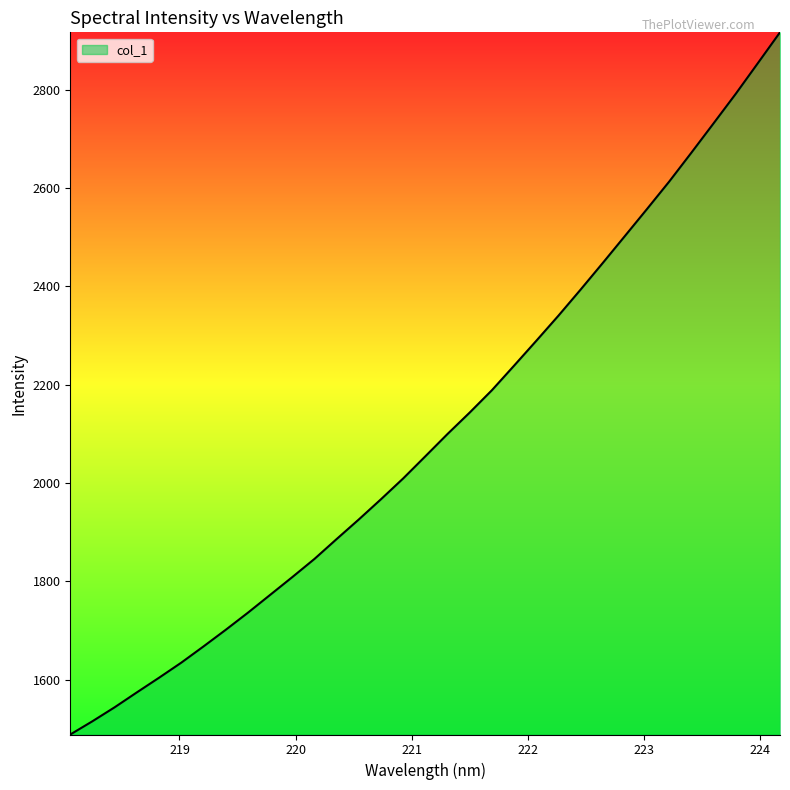

What is the greatest value displayed?

2916.3